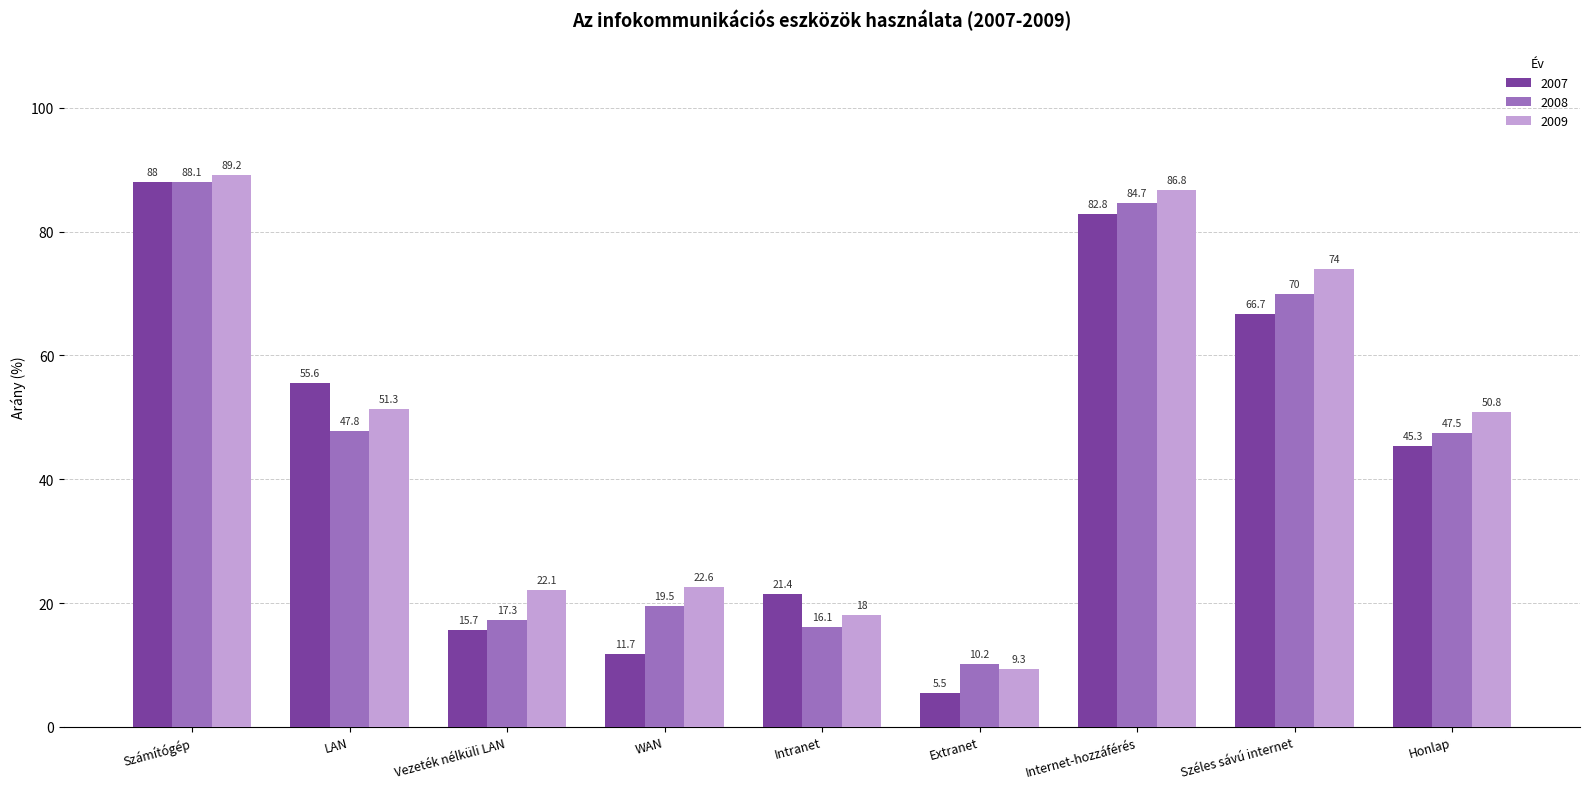

How many bars are there in total?

27